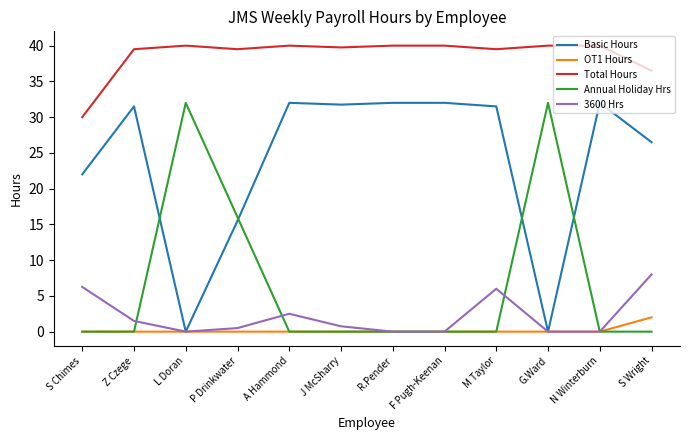

What are all the series names shown in the legend?

Basic Hours, OT1 Hours, Total Hours, Annual Holiday Hrs, 3600 Hrs